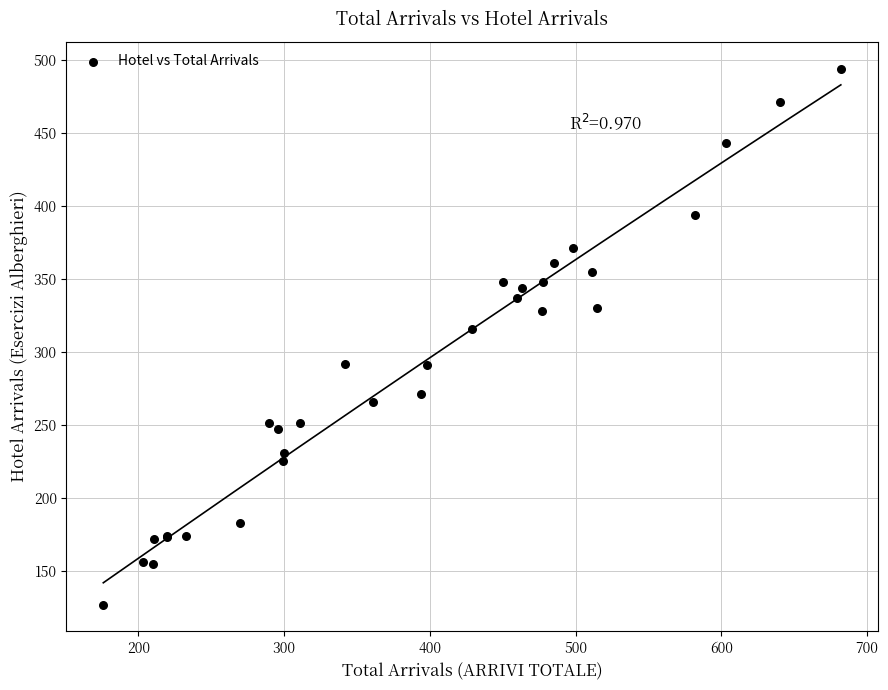

What Y value in the scatter plot is closest to 310?

316